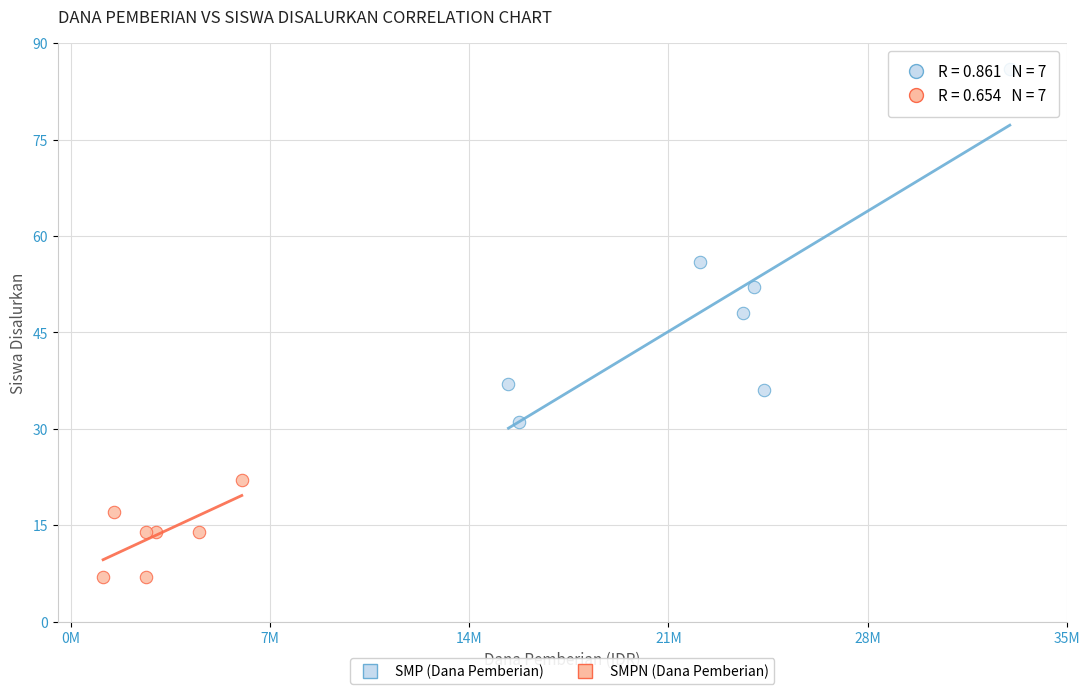

What are all the series names shown in the legend?

SMP (Dana Pemberian), SMPN (Dana Pemberian)